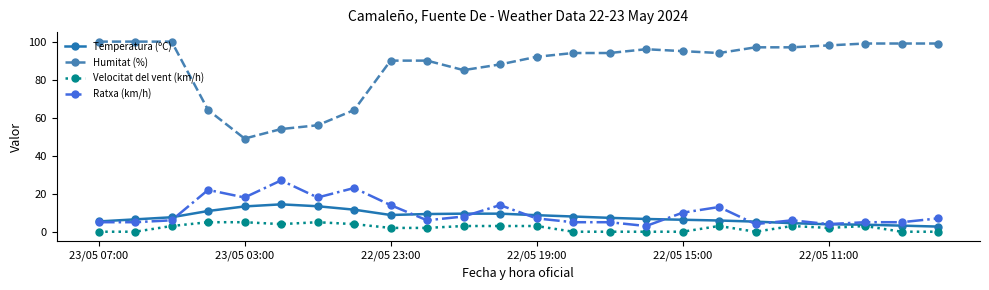

What is the minimum value for Temperatura (ºC)?

2.7